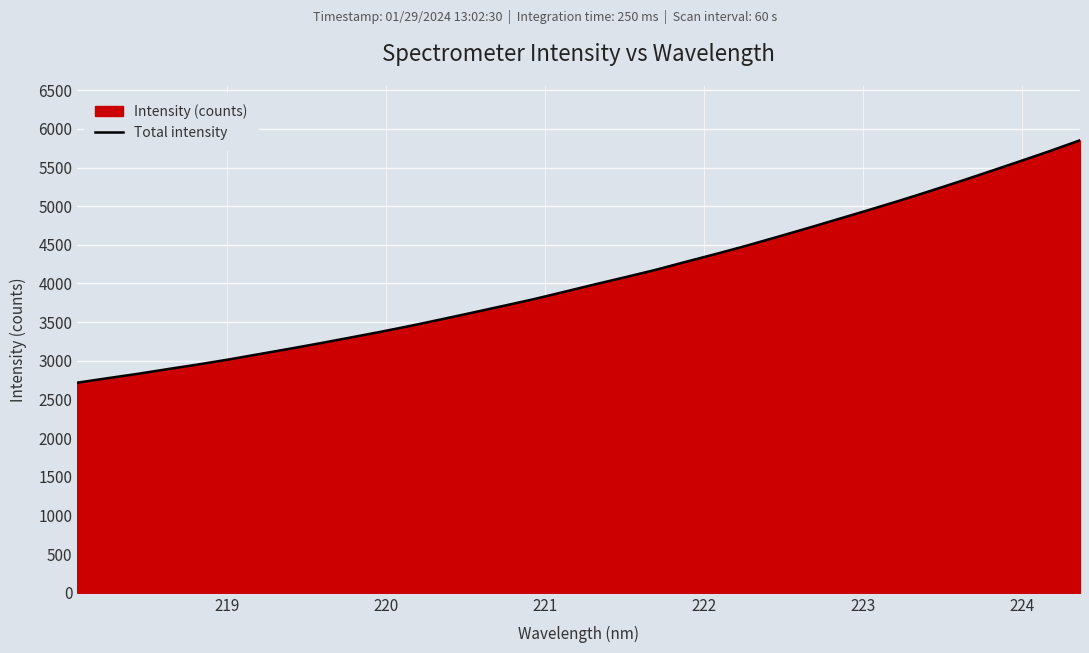

What is the minimum value shown in the chart?

2717.1